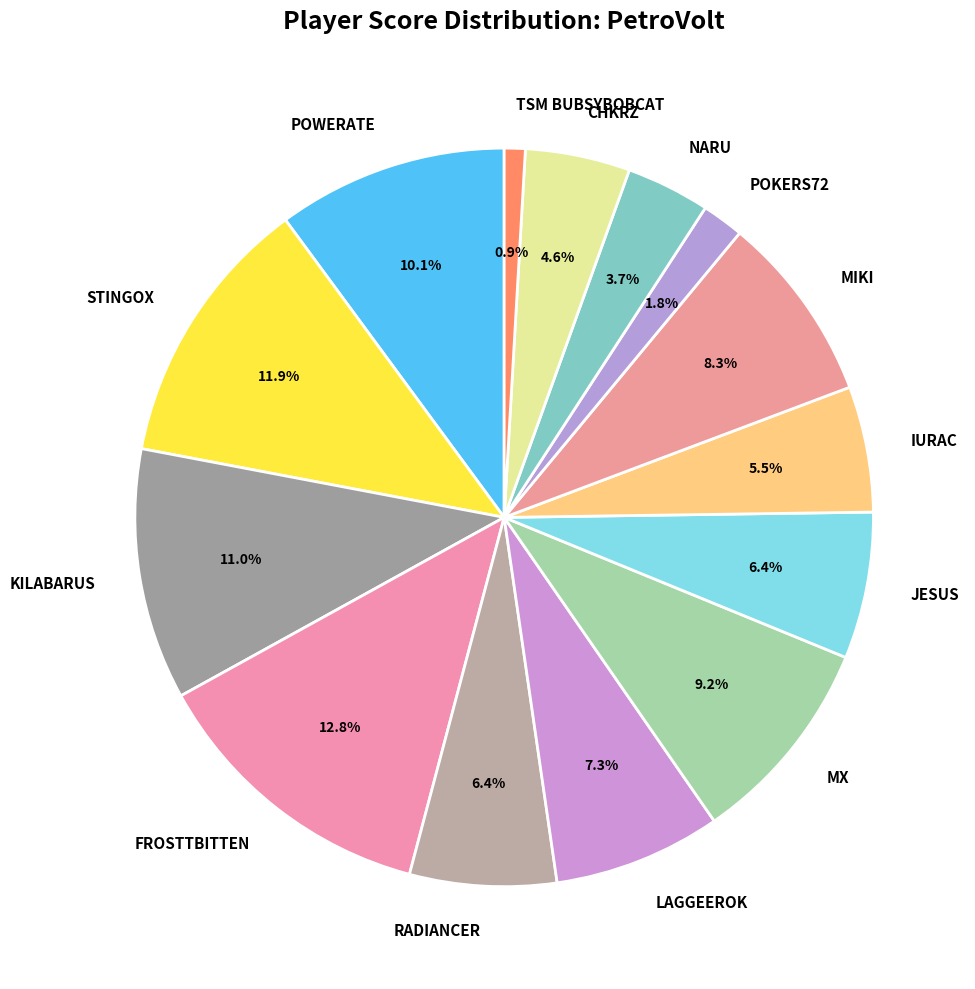

Count the number of slices in the pie.

14